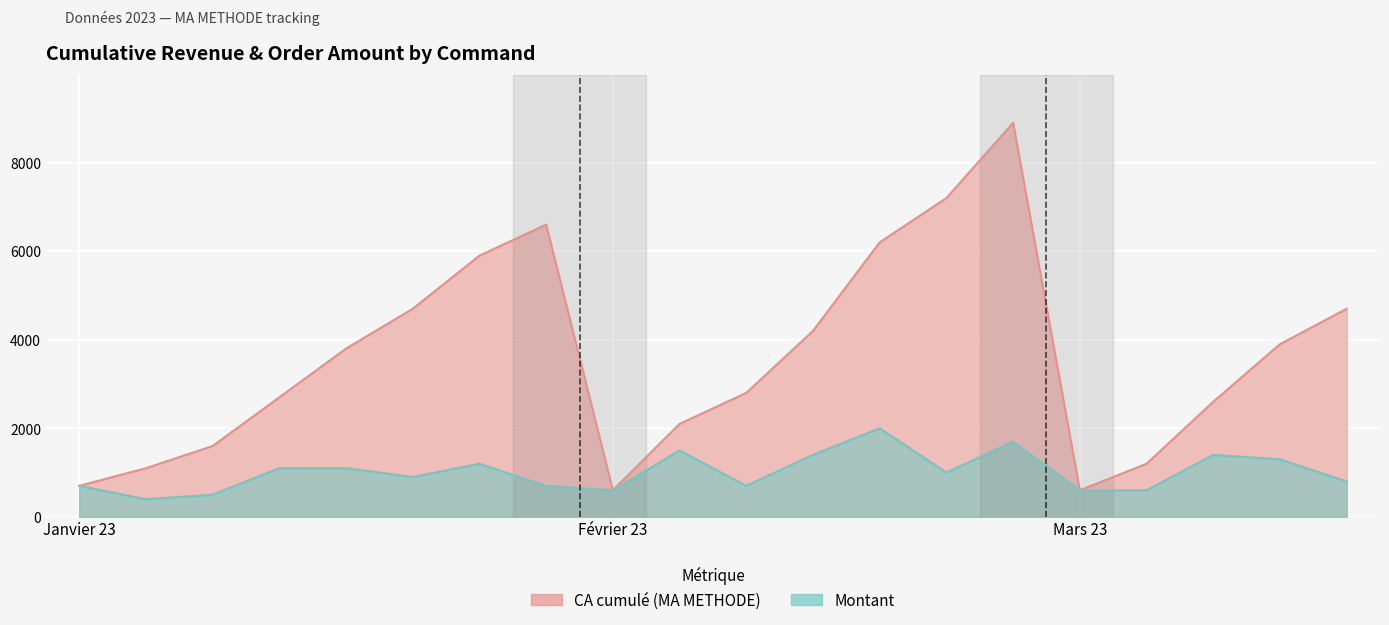

Is it true that Montant equals 1209 at Janvier 23?

False